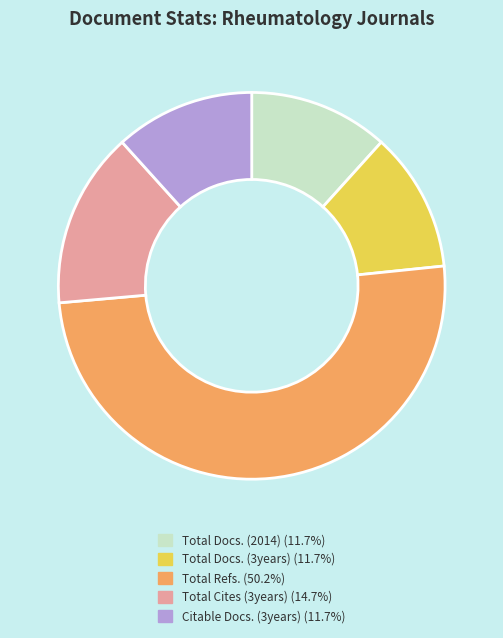

Do Total Docs. (3years) (11.7%) and Total Cites (3years) (14.7%) together represent more than half of the pie?

No